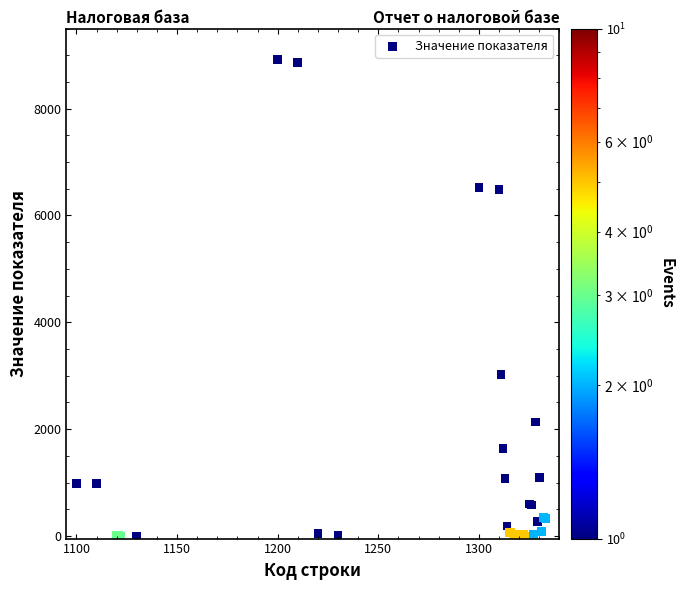

What Y value in the scatter plot is closest to 4461?

3019